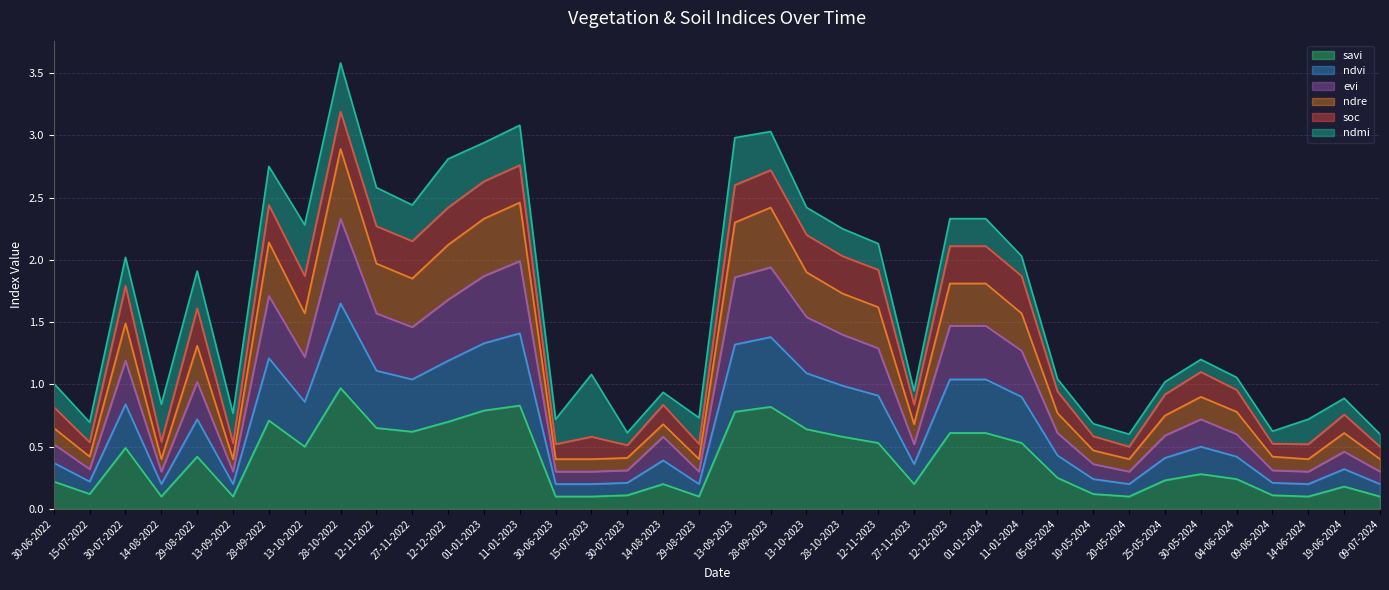

At how many categories does at least one series exceed 0?

38